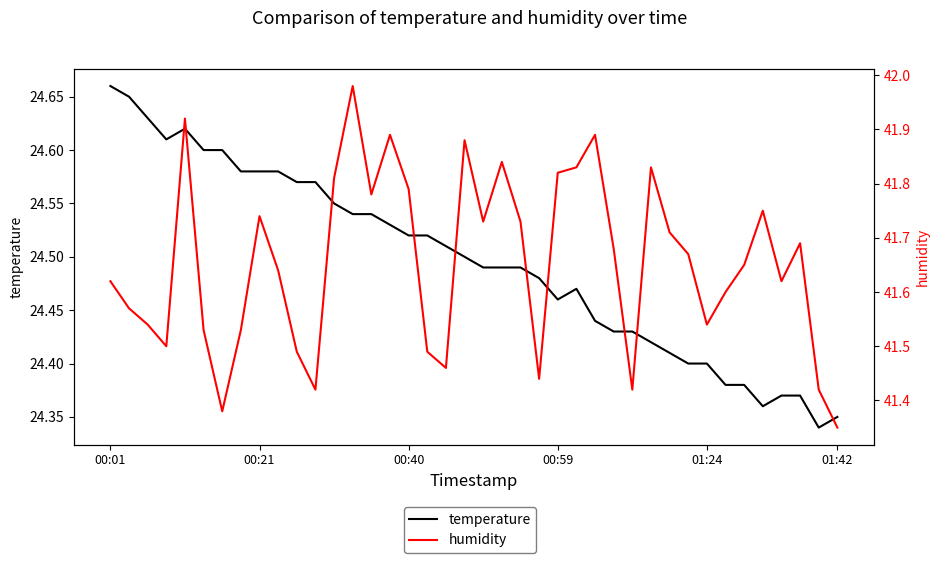

Is this an area chart (filled region under the line)?

No